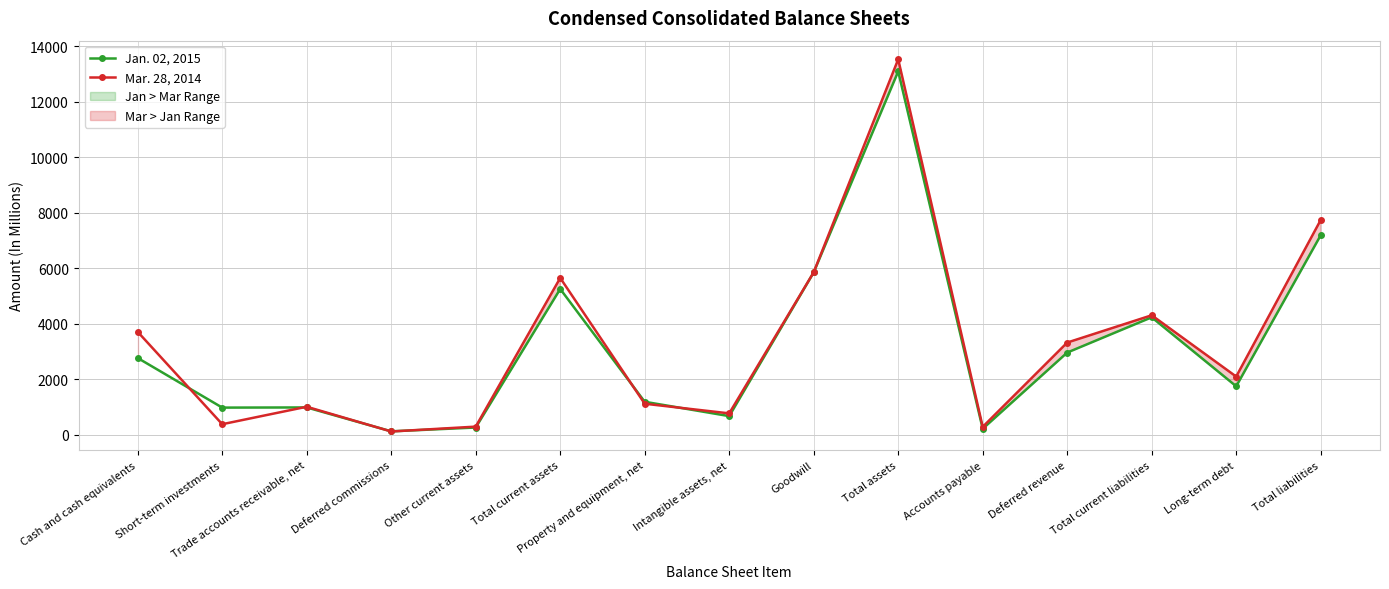

What position from the right is Total liabilities?

1